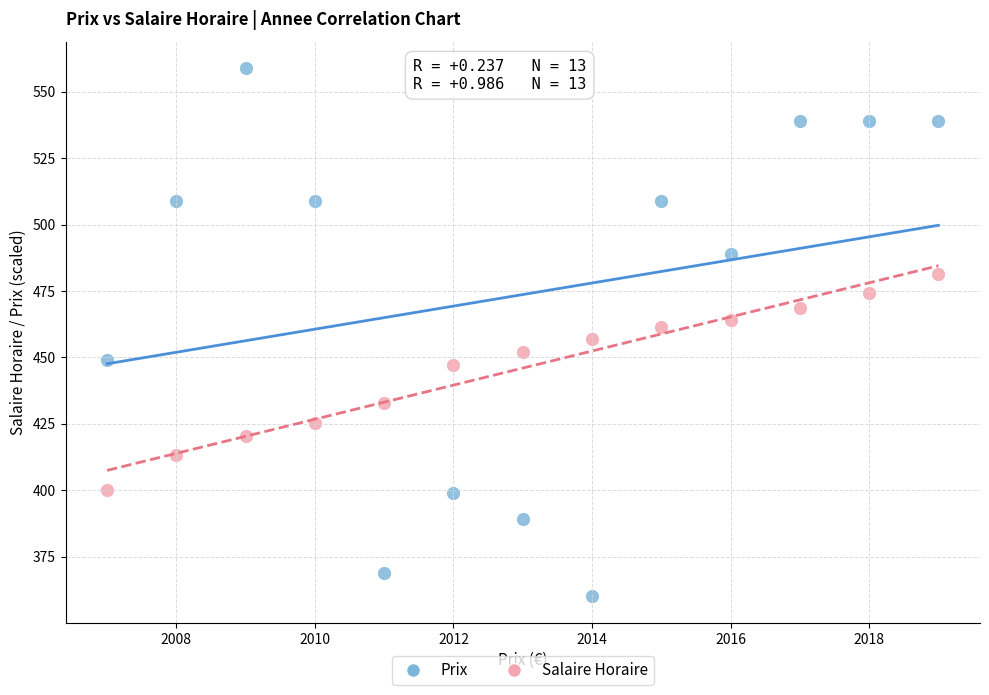

Across all data points, what is the range of Y values (max minus min)?

199.0